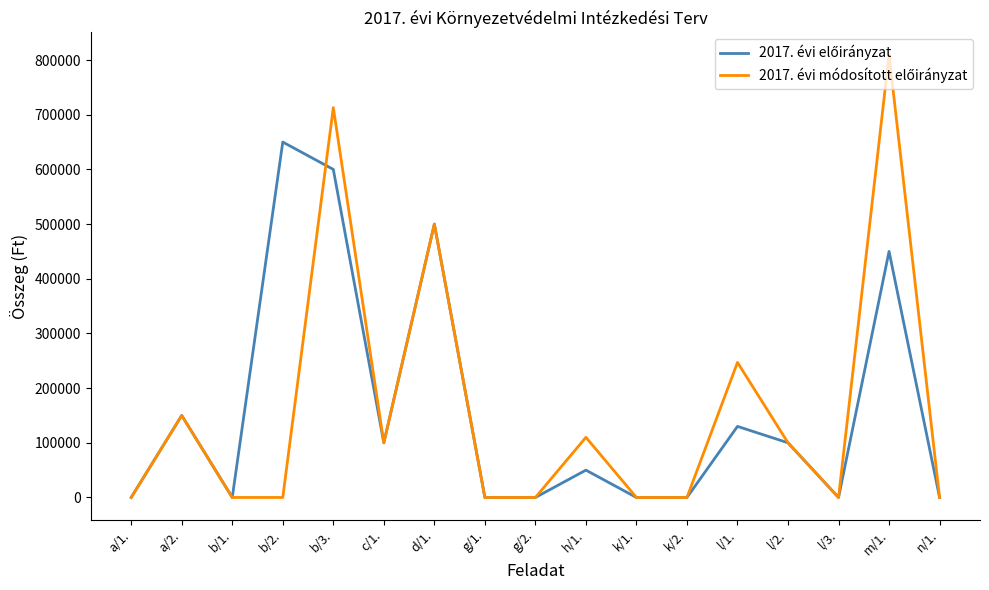

Is this an area chart (filled region under the line)?

No